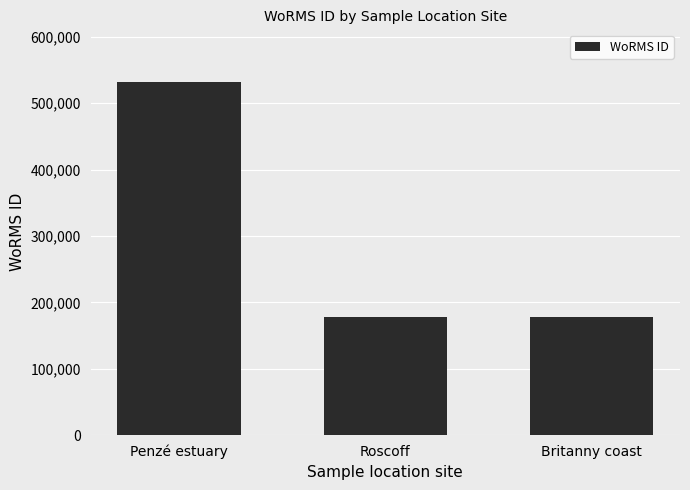

What is the sum of all values?

888701